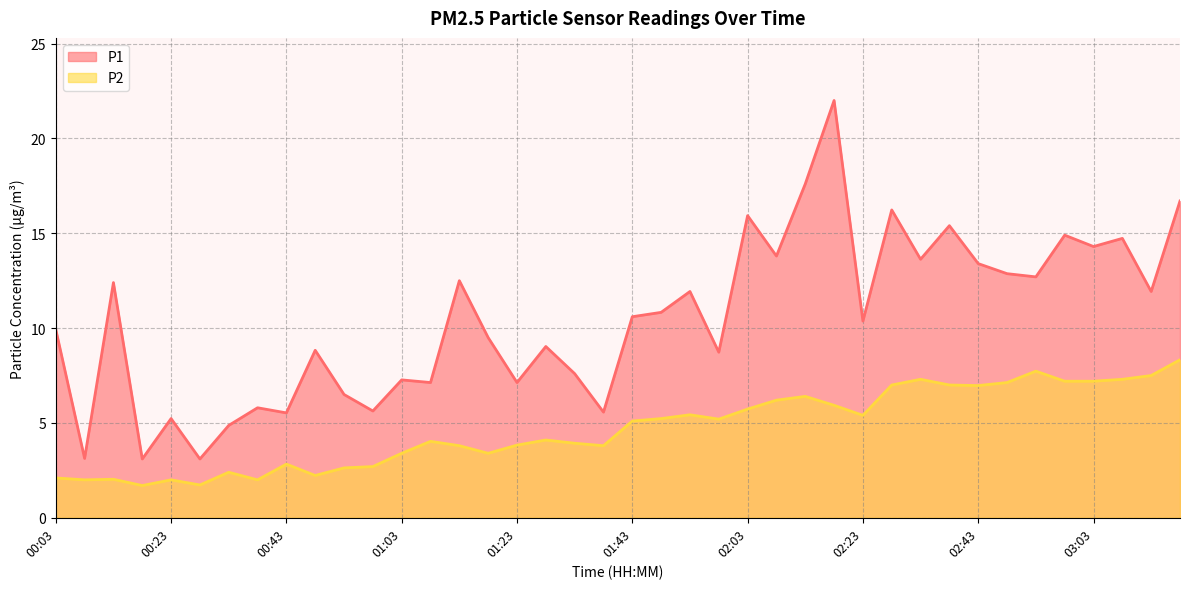

At 01:23, list the series in order from largest to smallest.

P1, P2